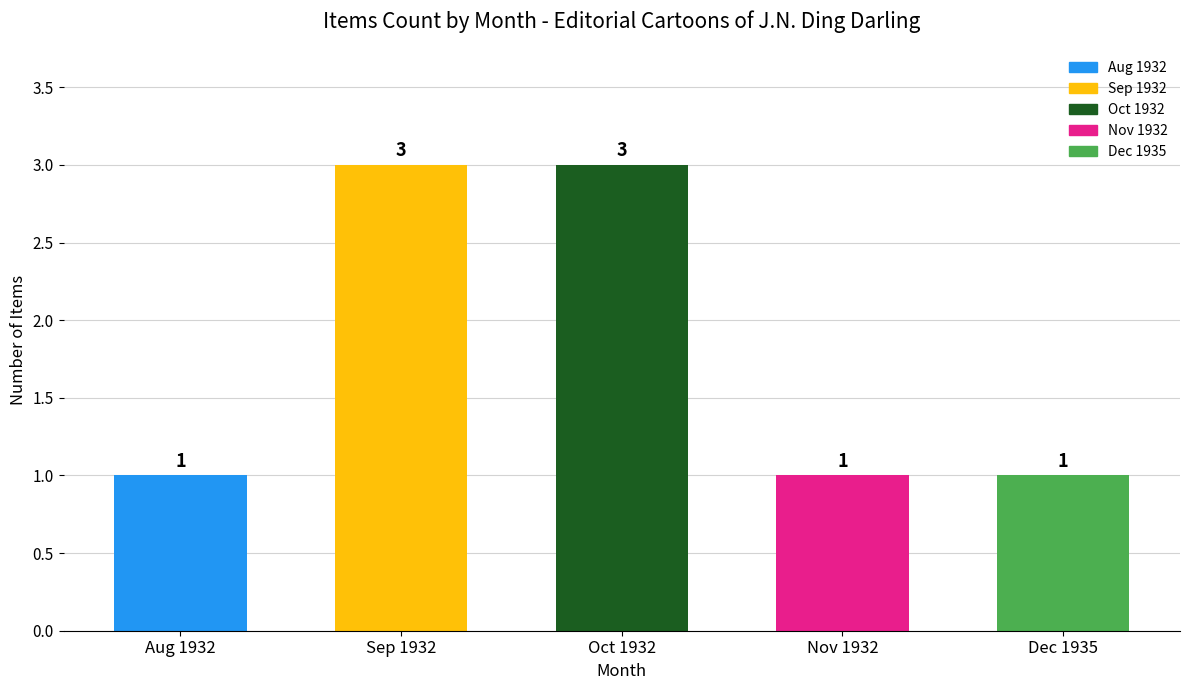

Count the values in the range 1 to 3.

5